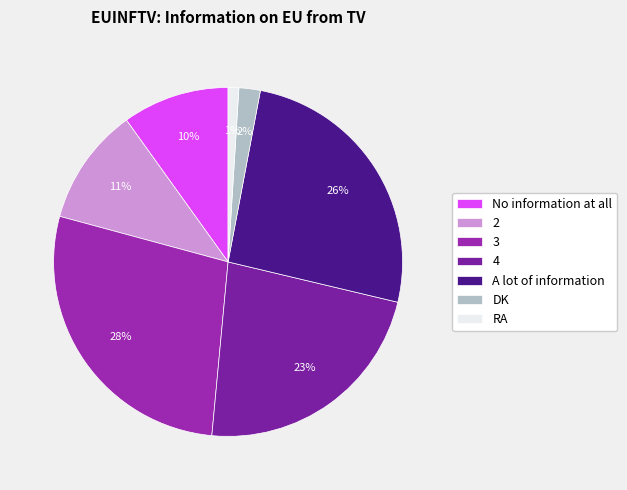

How many slices are in this pie chart?

7